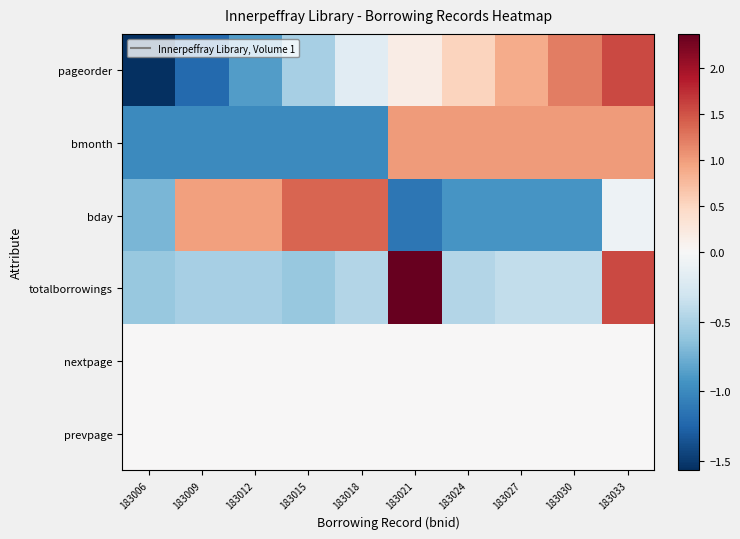

At 183018, list the series in order from largest to smallest.

bday, nextpage, prevpage, pageorder, totalborrowings, bmonth